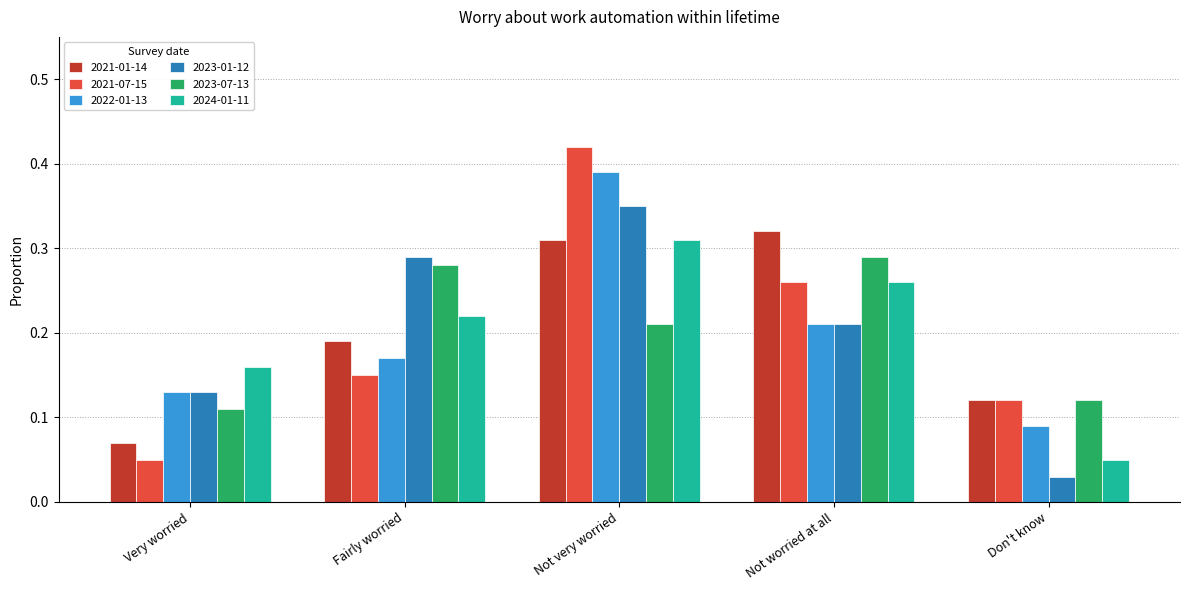

What are all the series names shown in the legend?

2021-01-14, 2021-07-15, 2022-01-13, 2023-01-12, 2023-07-13, 2024-01-11